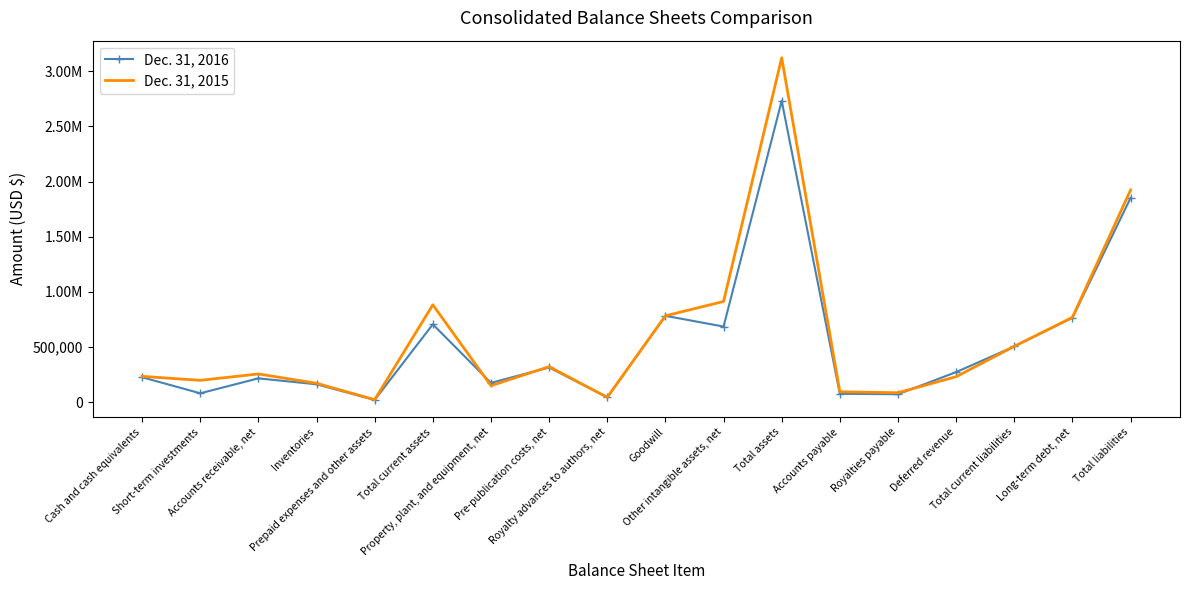

Between Total current assets and Property, plant, and equipment, net, which series saw the biggest shift?

Dec. 31, 2015